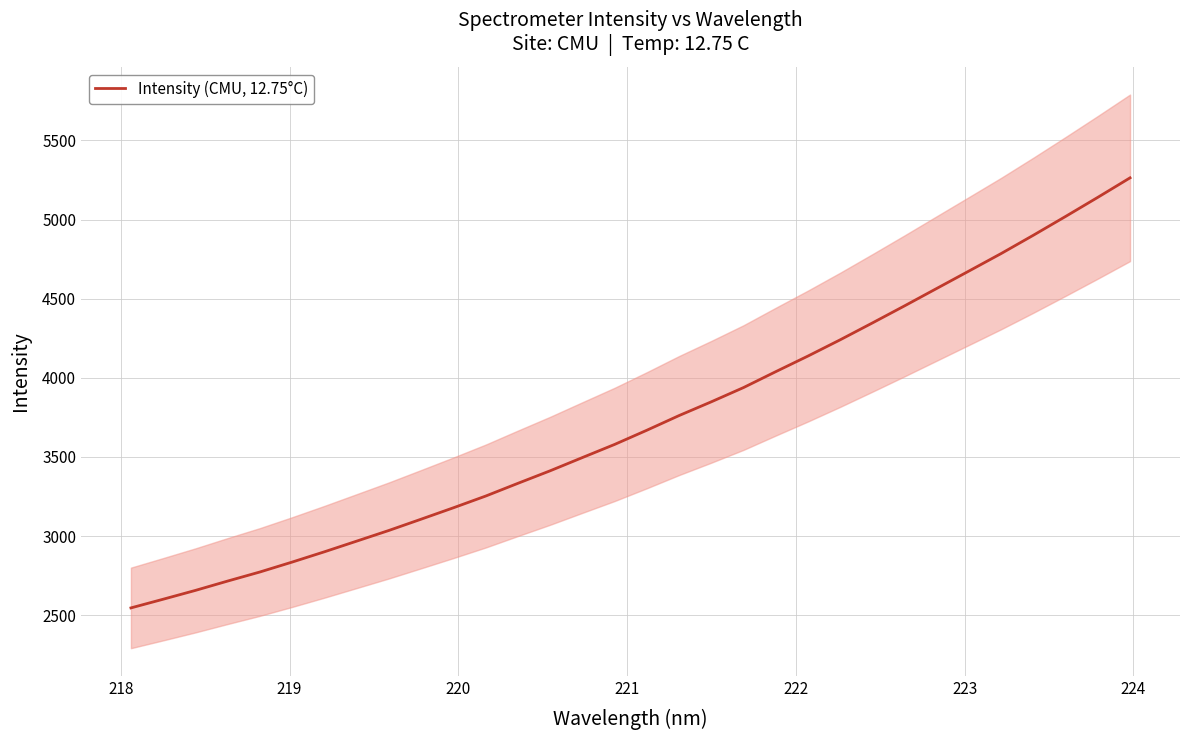

What is the highest value of the Intensity (CMU, 12.75°C) series?

5263.7